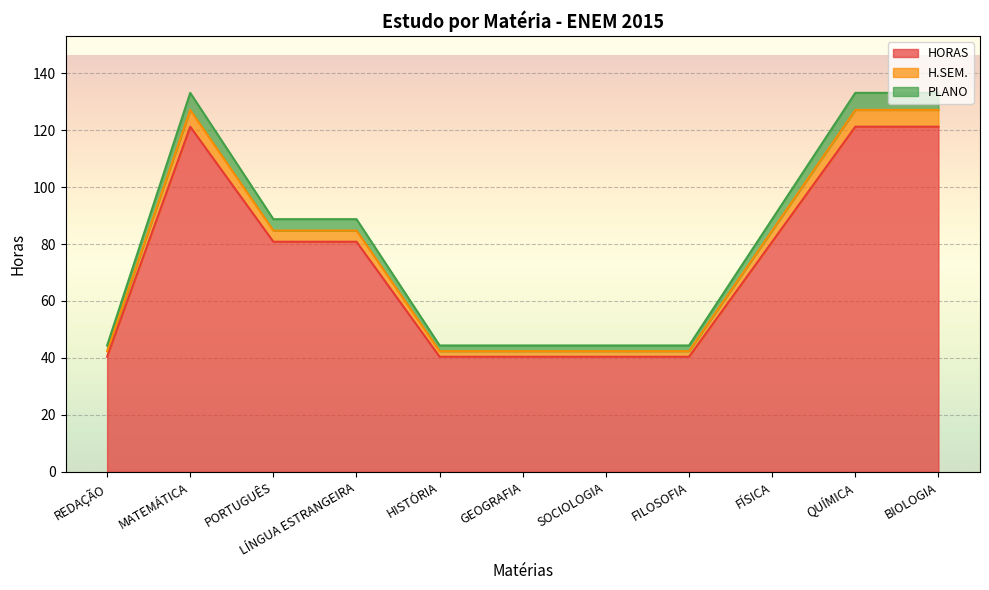

The value of HORAS at FÍSICA is 138.0. True or false?

False